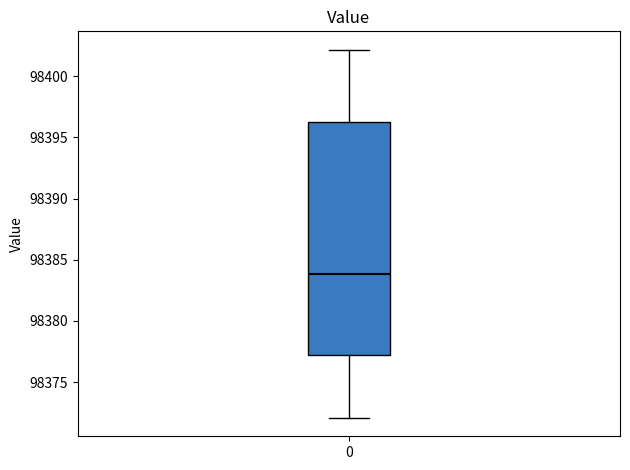

Transcribe this box plot: give where the median line is, the range the box spans, and where the two whiskers end, as read against the y-axis. The values are not printed on the chart, so give them approximately, as read against the axis.

median 98384.0, box 98377.5 to 98396.5, whiskers 98372.0 to 98402.0